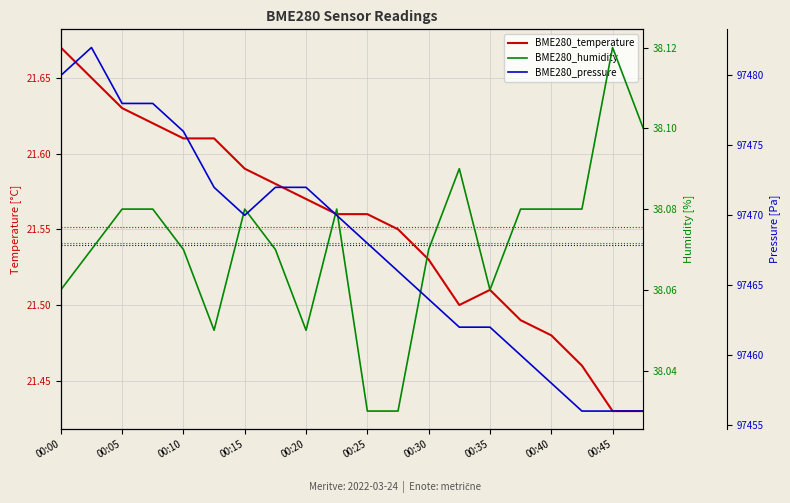

Which series has the largest range (max minus min)?

BME280_pressure